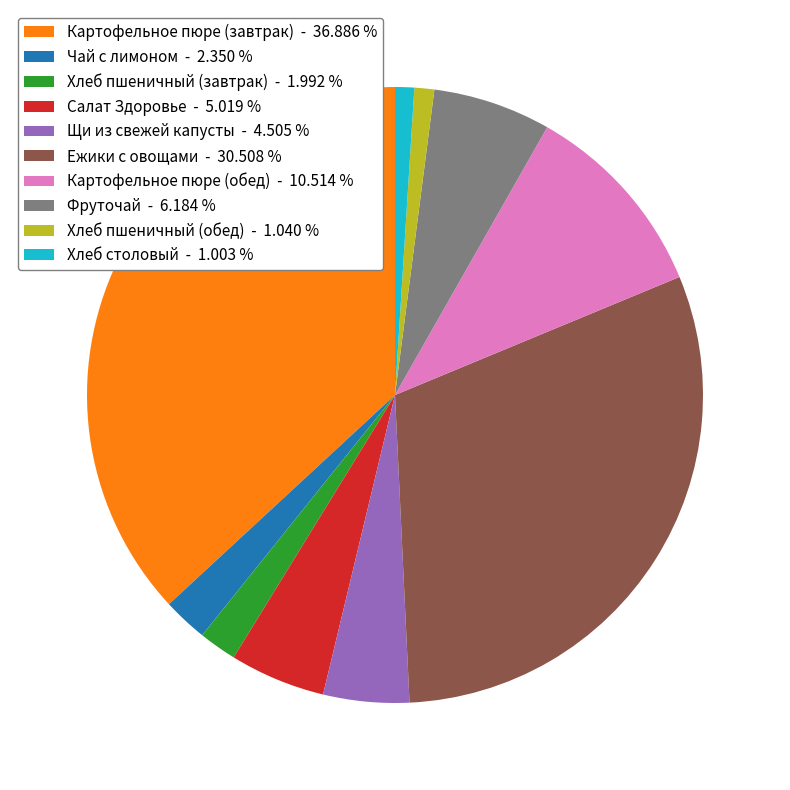

Count the number of slices in the pie.

10